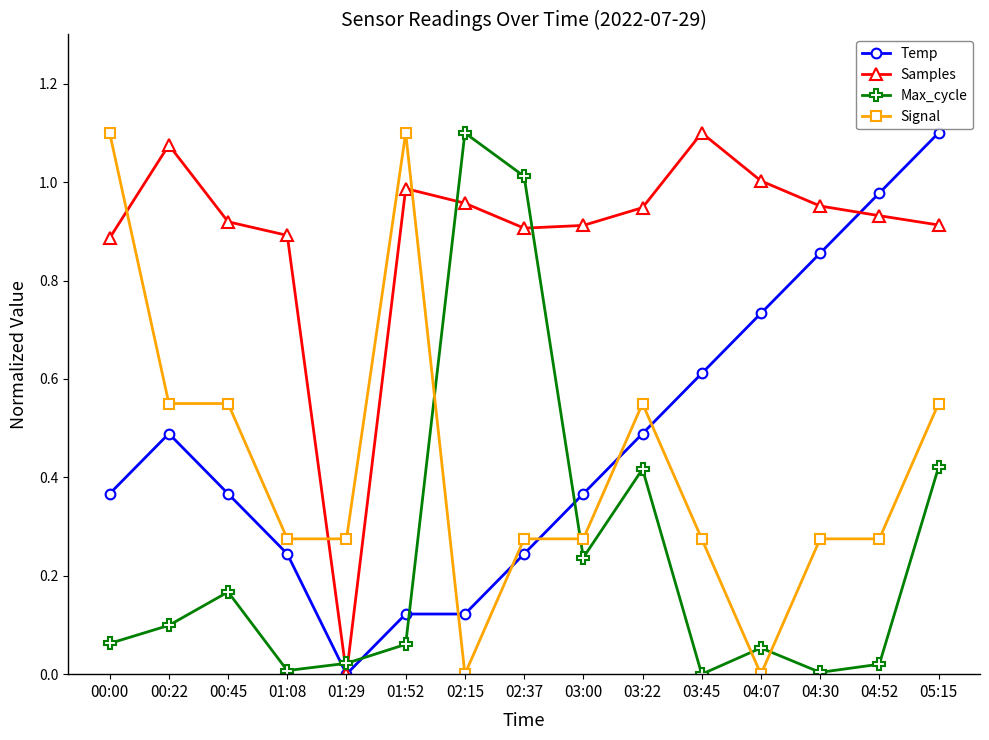

Rank the series at 04:07 from lowest to highest value.

Signal, Max_cycle, Temp, Samples